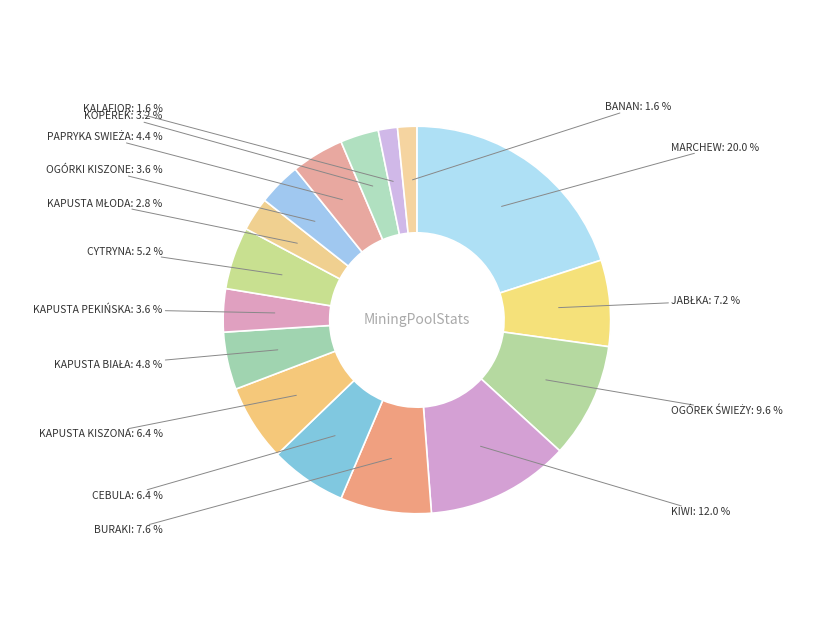

Does any single category account for the majority?

No